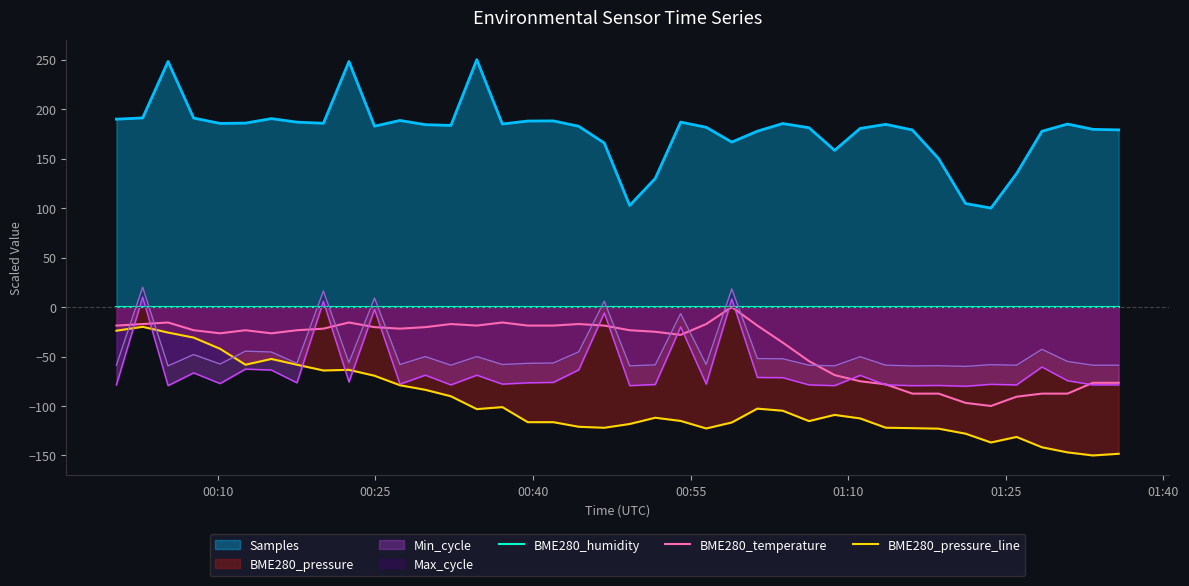

True or false: Max_cycle and Min_cycle intersect in this chart.

False